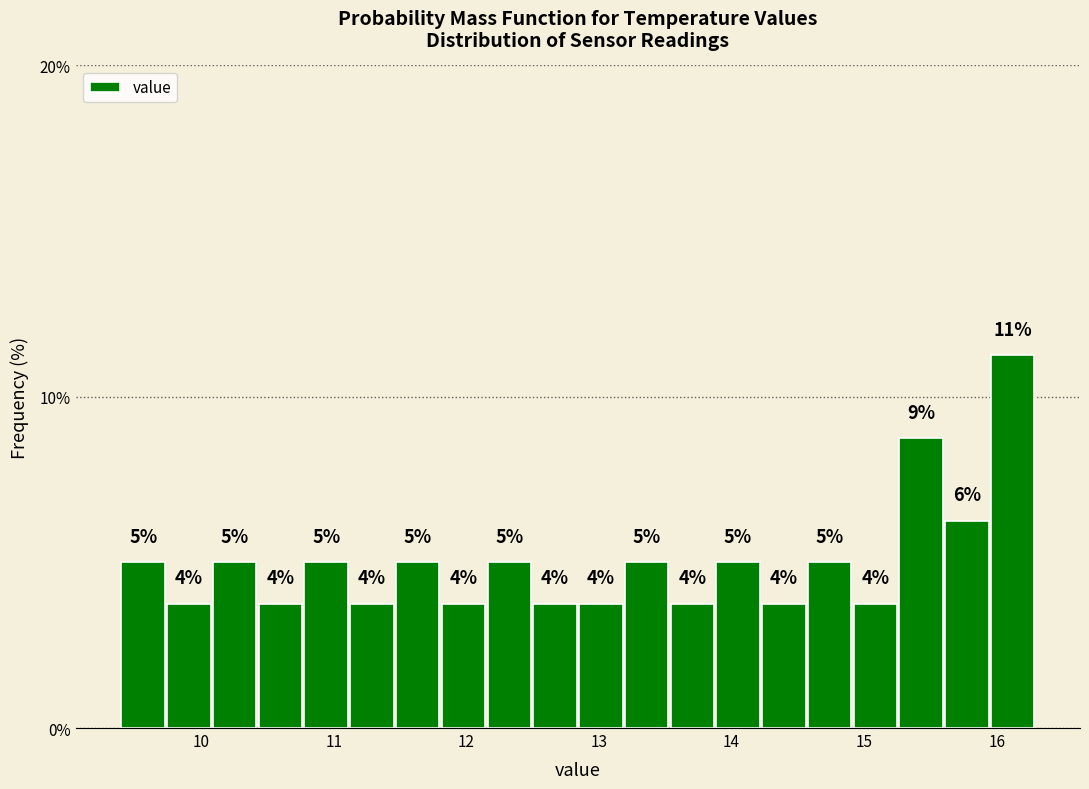

Read against the x-axis, roughly where is the centre of the tallest bar?

16.1